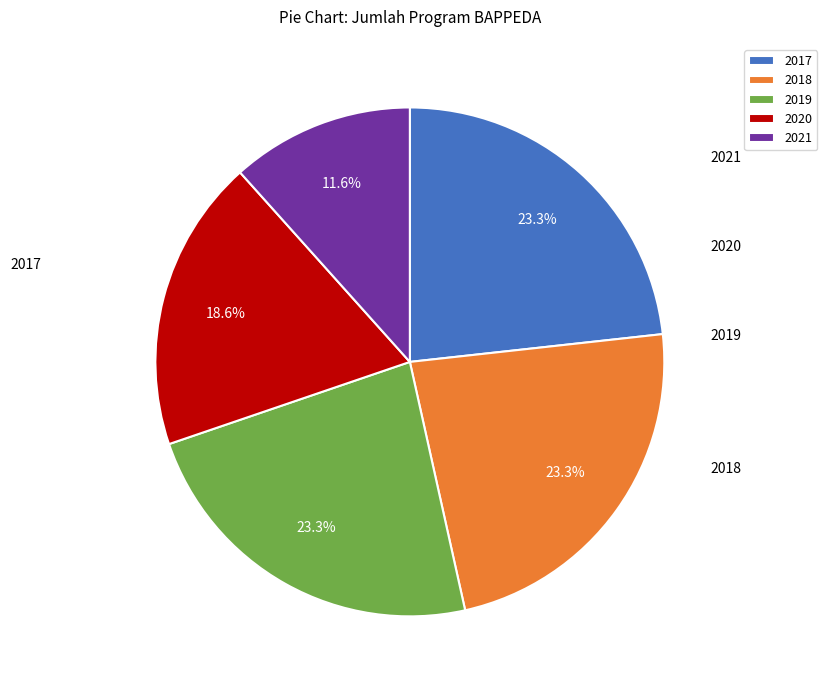

How many segments does this pie chart have?

5